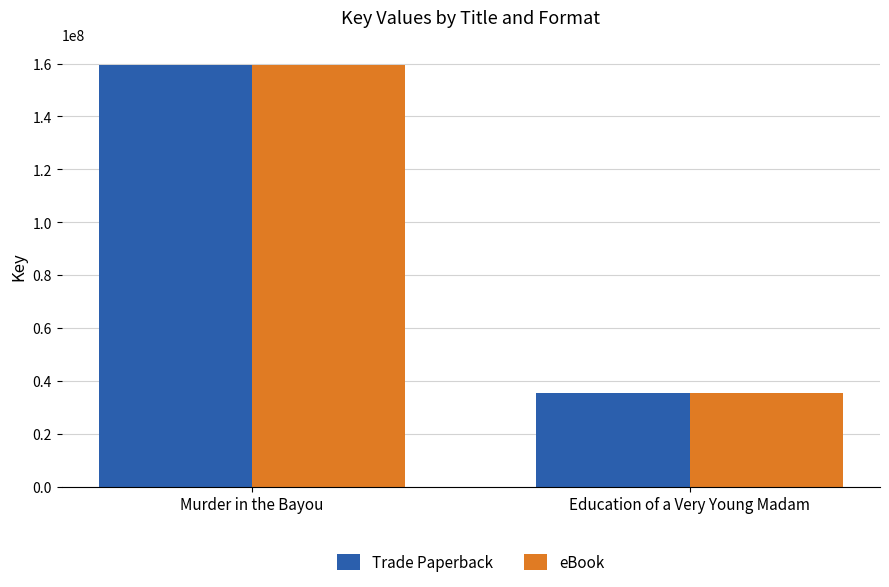

The value of Trade Paperback at Murder in the Bayou is 159358233. True or false?

True